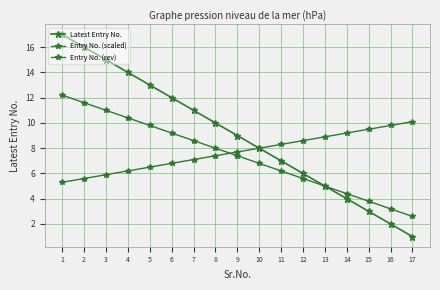

What is the lowest value of the Latest Entry No. series?

1.0